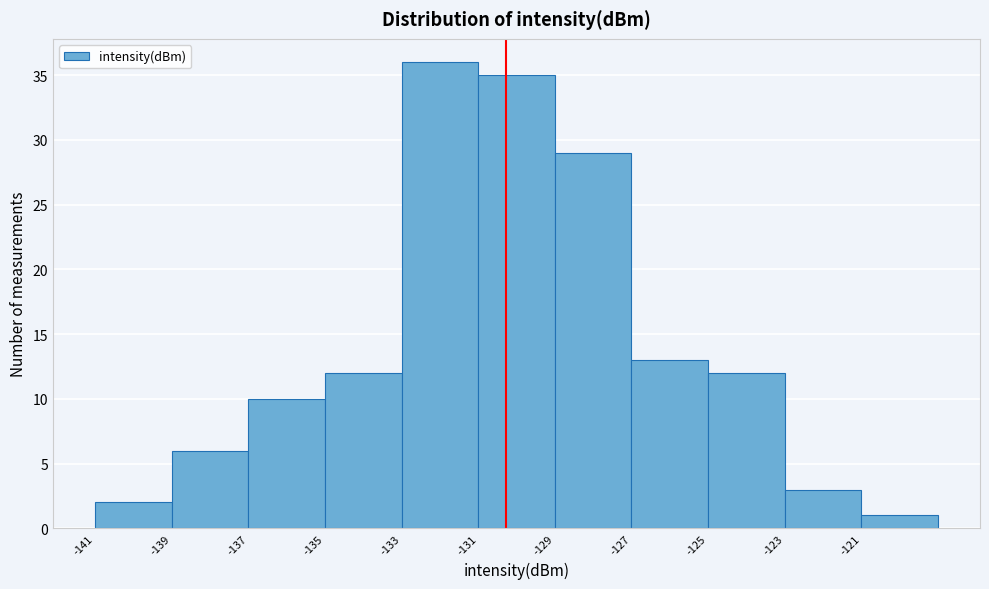

Reading left to right, transcribe this chart: for each bar, give the range it covers on the x-axis and its height. The values are not printed on the chart, so give them approximately, as read against the axis.

-141 to -139: 2
-139 to -137: 6
-137 to -135: 10
-135 to -133: 12
-133 to -131: 36
-131 to -129: 35
-129 to -127: 29
-127 to -125: 13
-125 to -123: 12
-123 to -121: 3
-121 to -119: 1